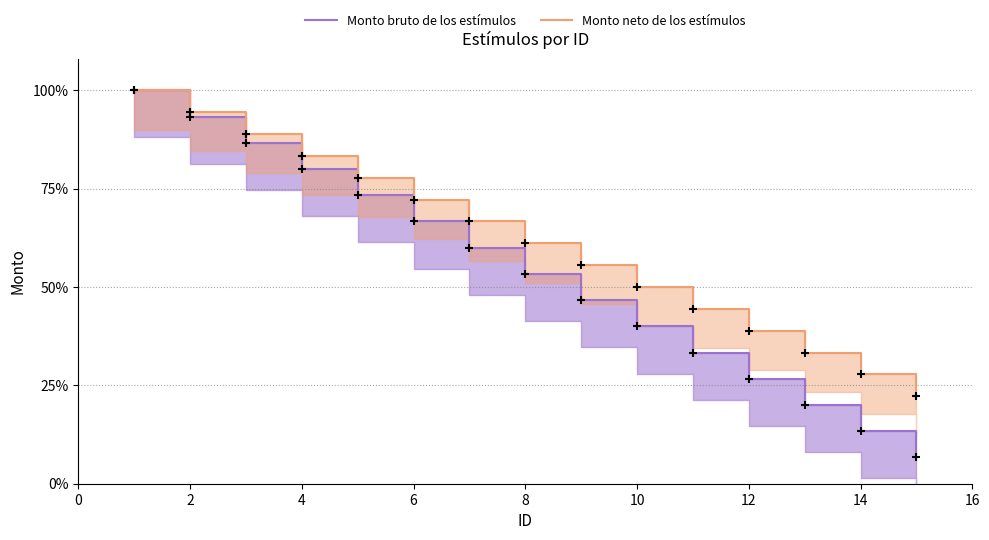

Is the value of Monto neto de los estímulos at 0 greater than the value of Monto bruto de los estímulos at 9?

Yes